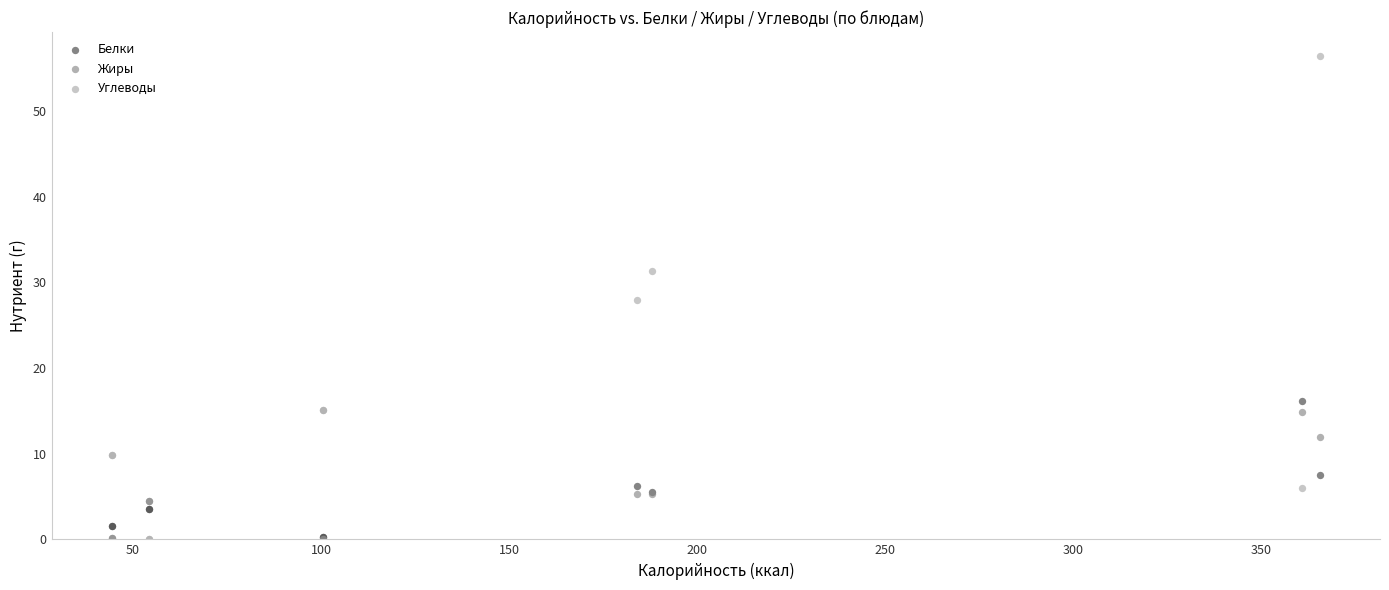

Which series reaches the maximum Y coordinate?

Углеводы